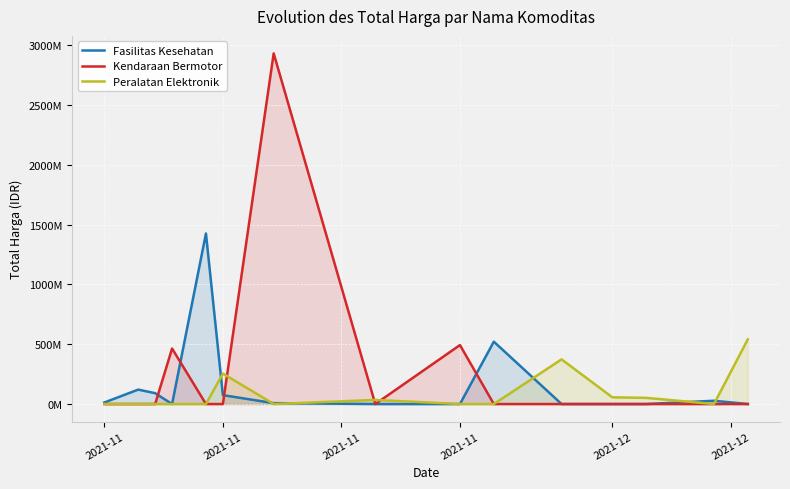

At which category does Fasilitas Kesehatan reach its first local valley?

2021-11